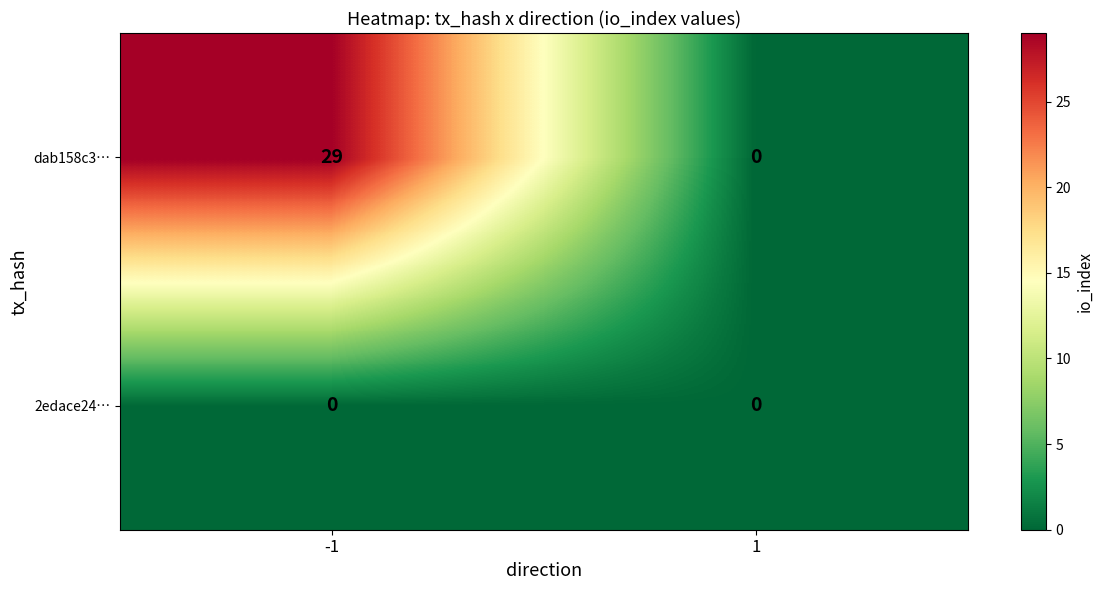

What is the highest value of the dab158c3… series?

29